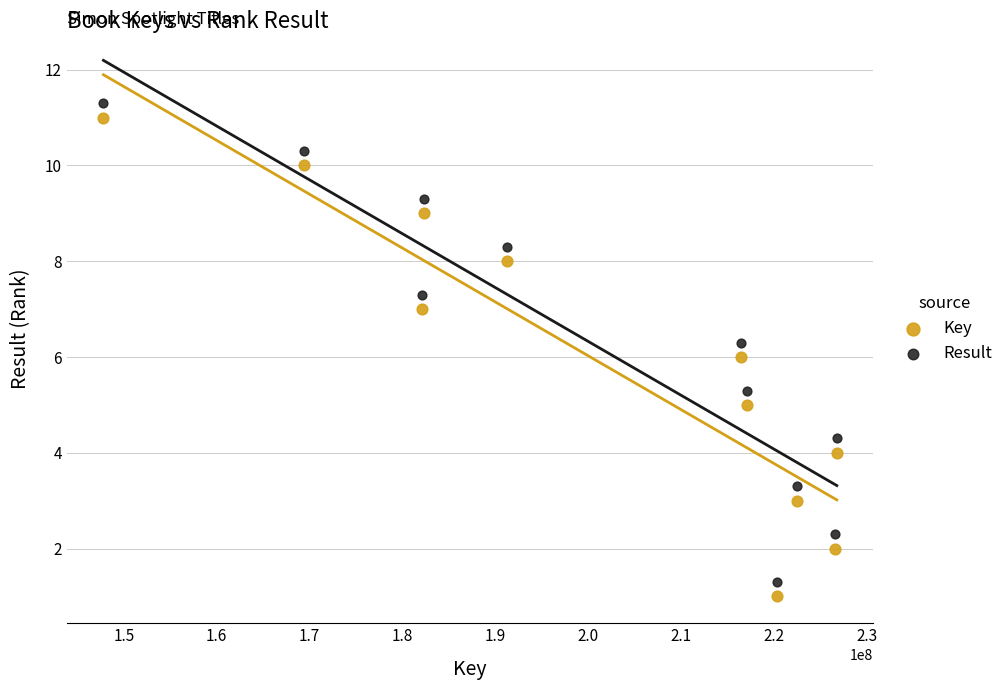

Across all data points, what is the range of X values (max minus min)?

78980821.0